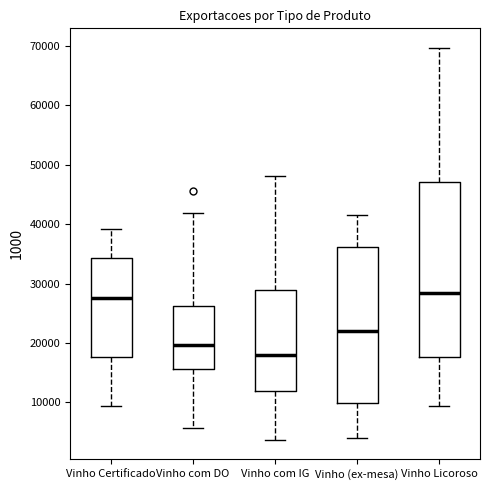

Reading left to right, read every box against the y-axis: the position of its median line, the range the box covers, and the ends of its whiskers. The values are not printed on the chart, so give them approximately, as read against the axis.

Vinho Certificado: median 28000, box 18000 to 34000, whiskers 9000 to 39000
Vinho com DO: median 20000, box 16000 to 26000, whiskers 6000 to 42000
Vinho com IG: median 18000, box 12000 to 29000, whiskers 4000 to 48000
Vinho (ex-mesa): median 22000, box 10000 to 36000, whiskers 4000 to 42000
Vinho Licoroso: median 28000, box 18000 to 47000, whiskers 9000 to 70000